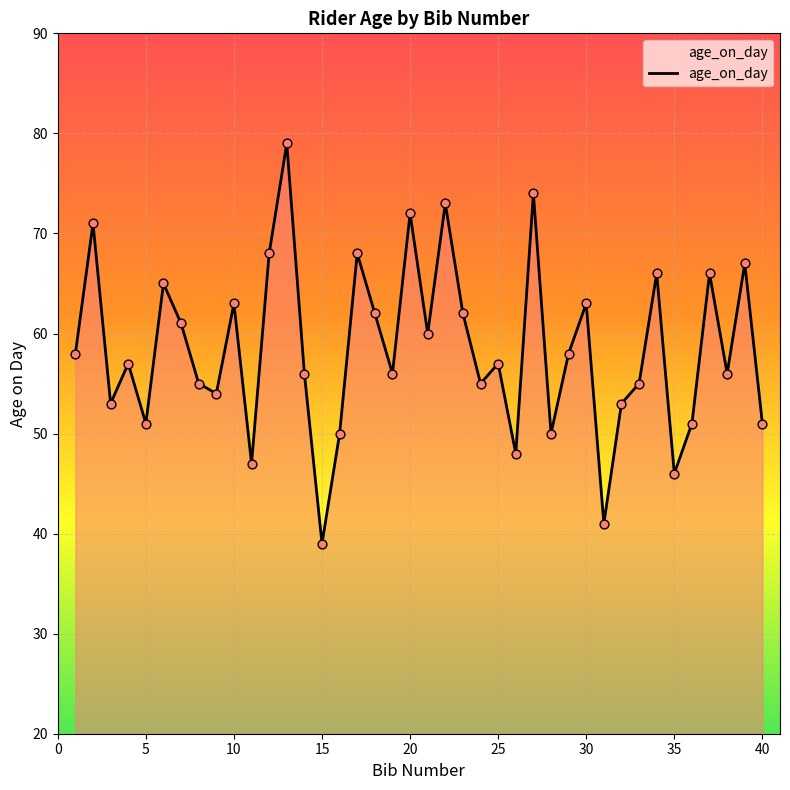

What is the greatest value displayed?

79